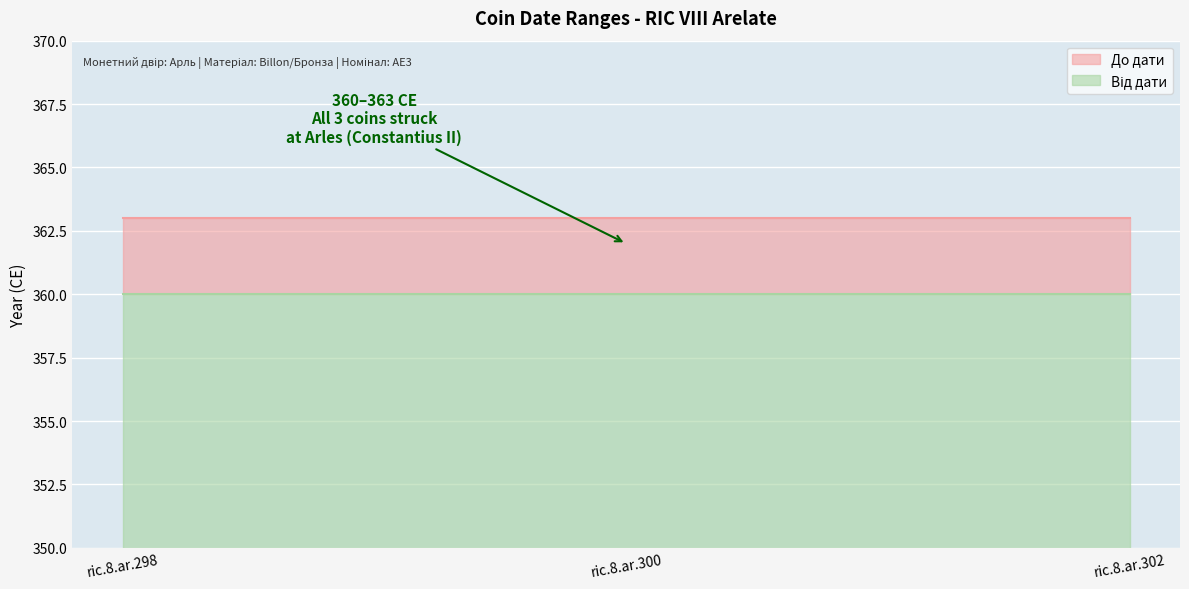

Where is Від дати nearest to the value 360?

ric.8.ar.298